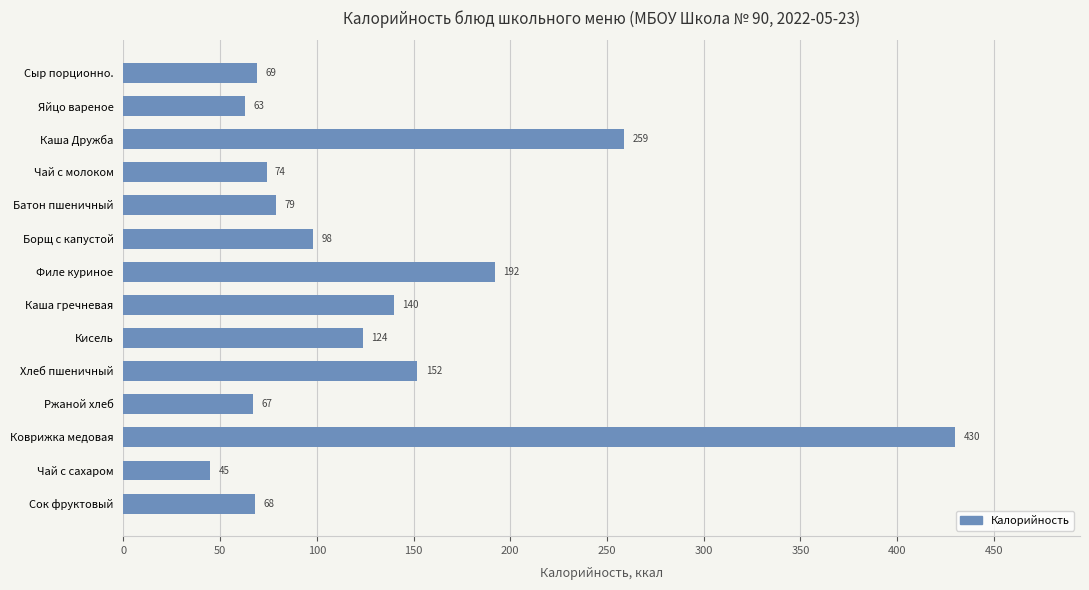

What is the label of the 4th bar from the bottom?

Ржаной хлеб